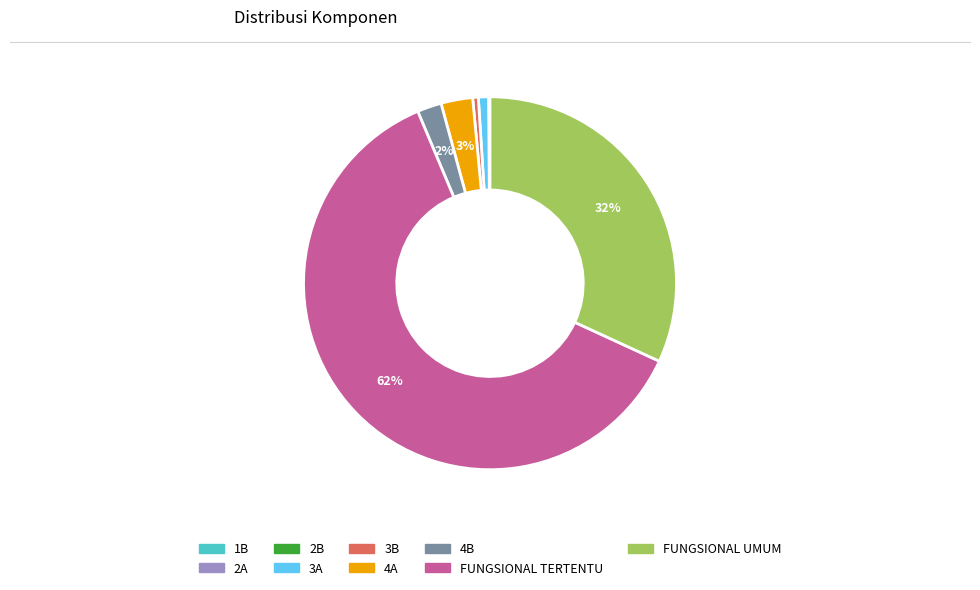

Which category has the biggest portion of the pie?

FUNGSIONAL TERTENTU